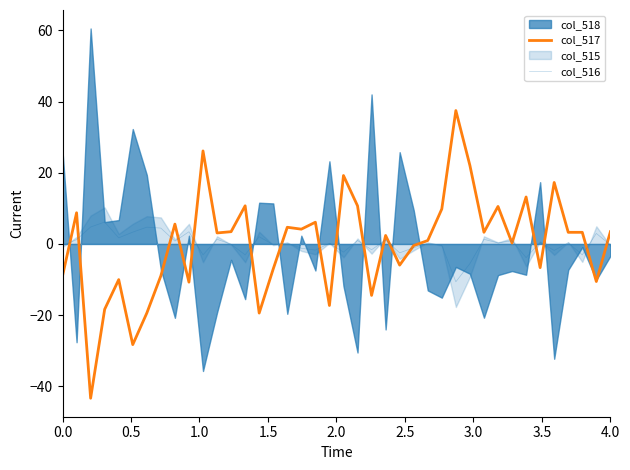

True or false: col_516 has a value of -0.3 at 4.0.

True